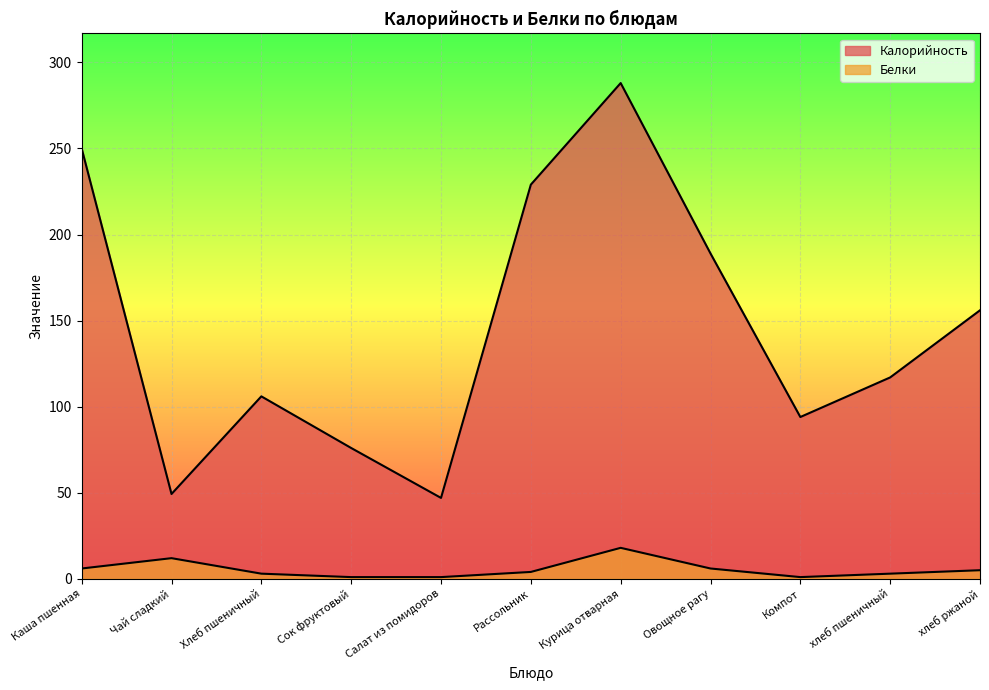

What is the value of the Калорийность point at the 9th from the left?

94.0